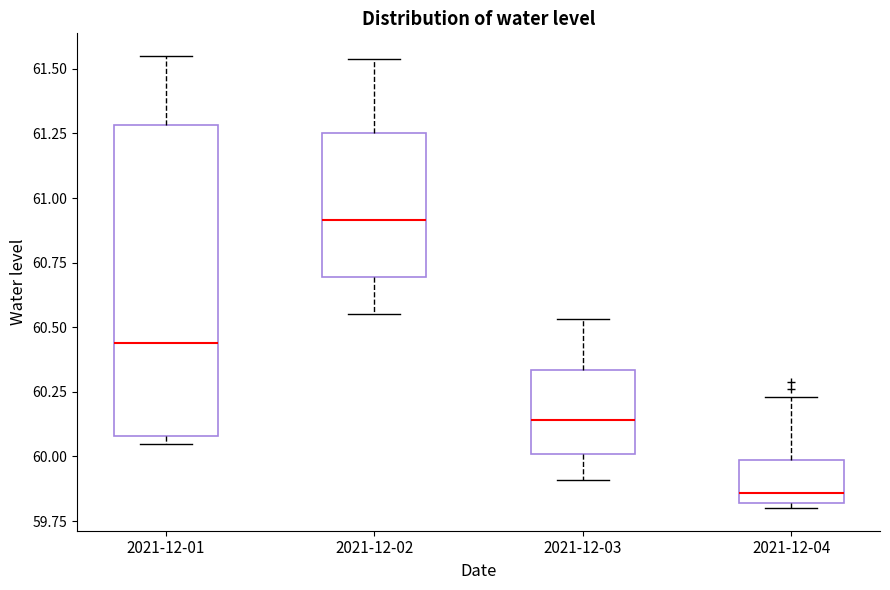

Reading left to right, read every box against the y-axis: the position of its median line, the range the box covers, and the ends of its whiskers. The values are not printed on the chart, so give them approximately, as read against the axis.

2021-12-01: median 60.45, box 60.10 to 61.30, whiskers 60.05 to 61.55
2021-12-02: median 60.90, box 60.70 to 61.25, whiskers 60.55 to 61.55
2021-12-03: median 60.15, box 60.00 to 60.35, whiskers 59.90 to 60.55
2021-12-04: median 59.85, box 59.80 to 60.00, whiskers 59.80 (just below the box's lower edge) to 60.25